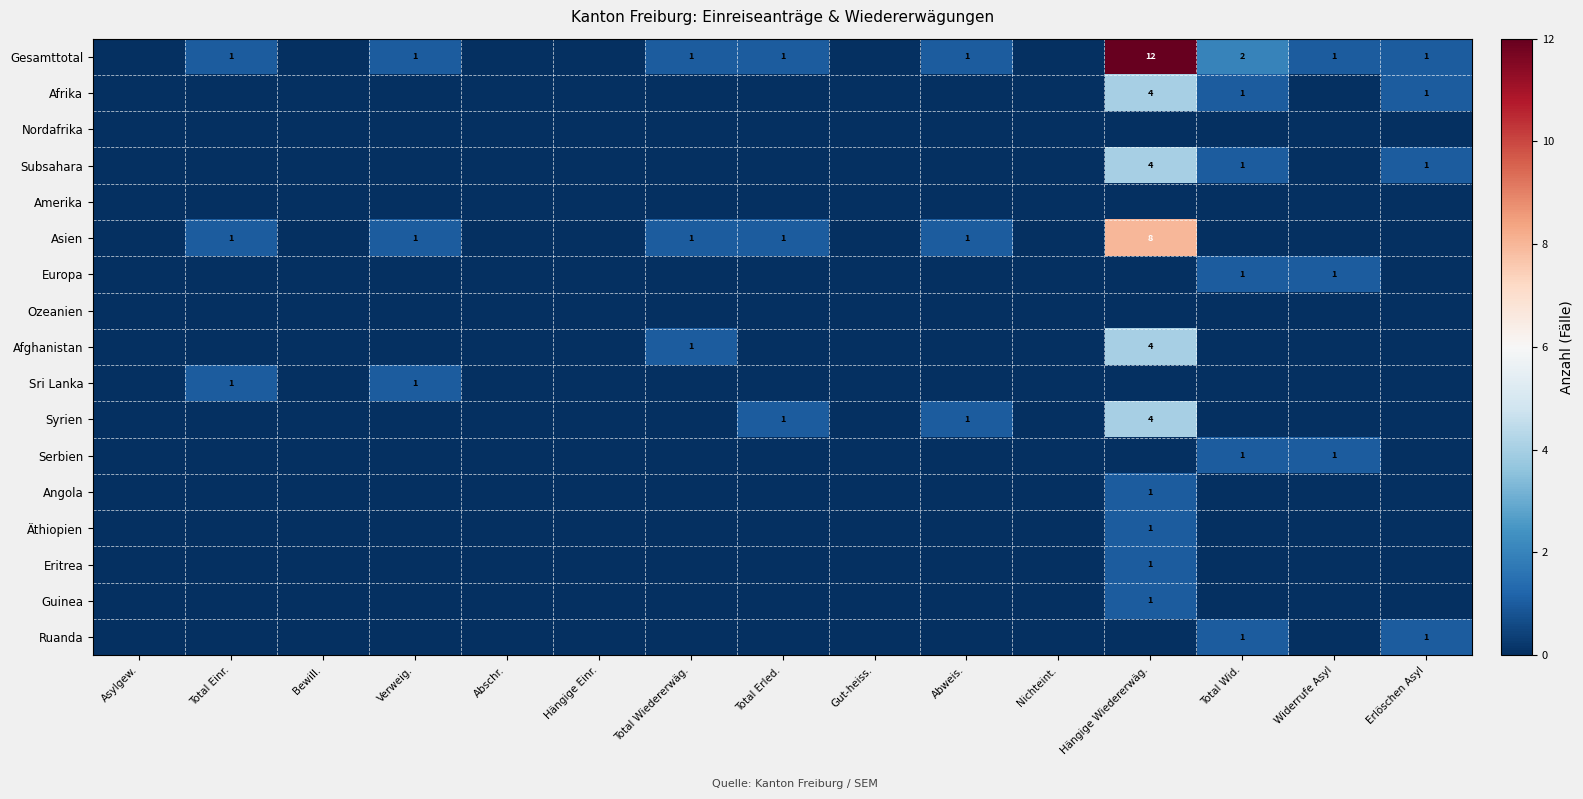

Is it true that Afghanistan equals 2 at Total Wiedererwäg.?

False